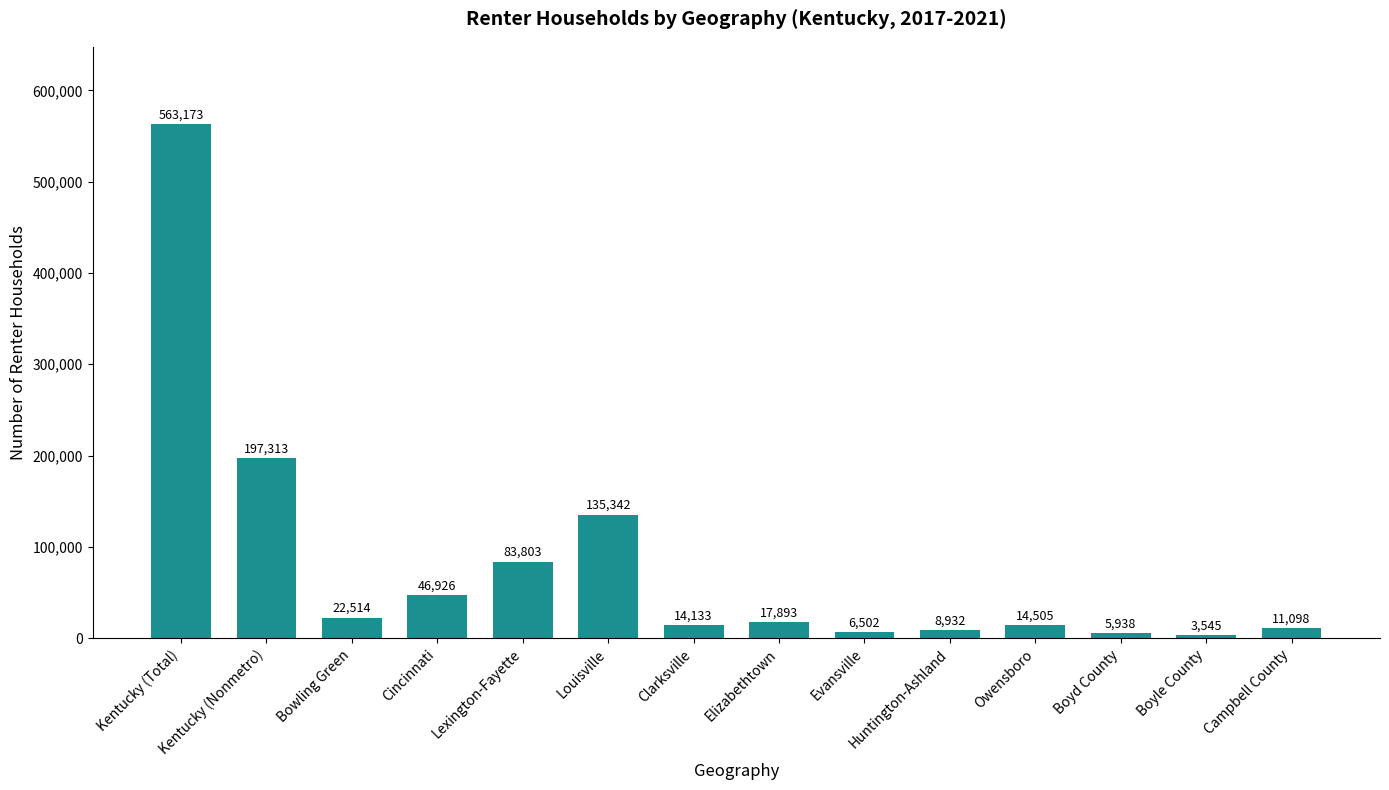

The value at Cincinnati is 79390. True or false?

False